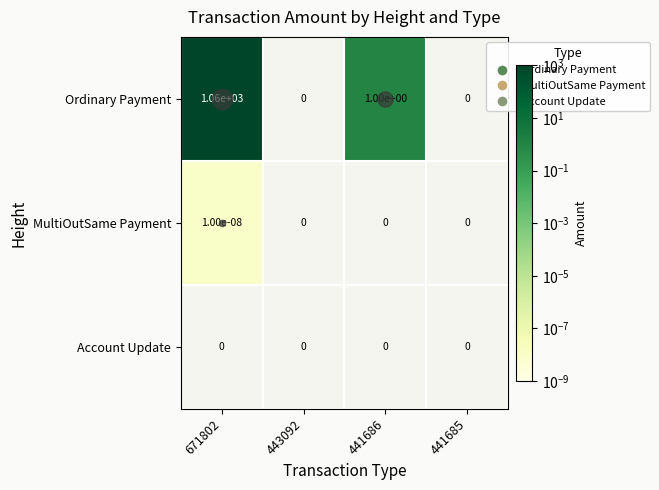

How many MultiOutSame Payment values are between 0 and 1?

4